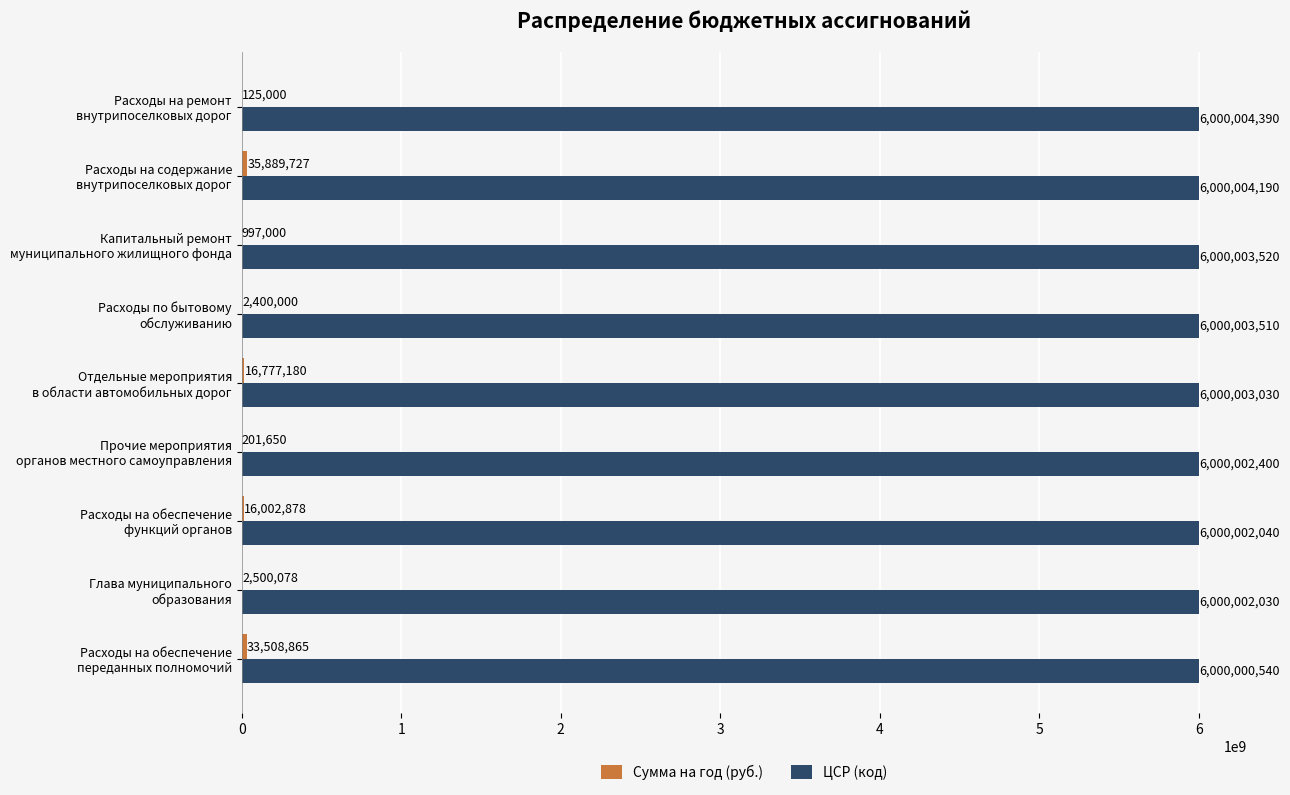

How many categories are shown in the chart?

9